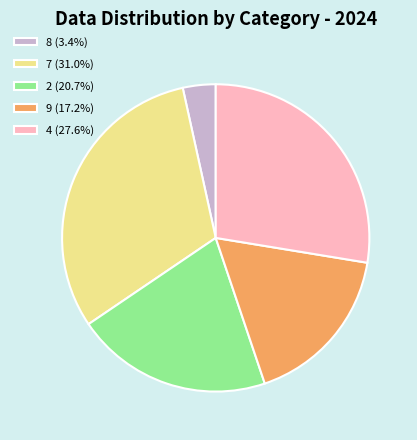

Is 2 (20.7%) the majority of the pie?

No